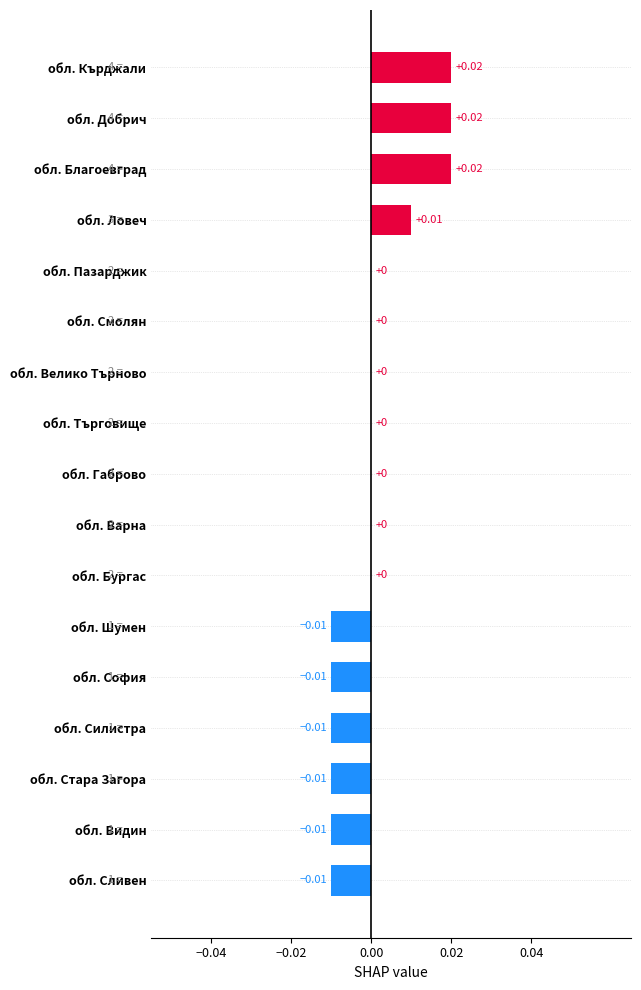

Between обл. Ловеч and обл. Бургас, which is larger?

обл. Ловеч